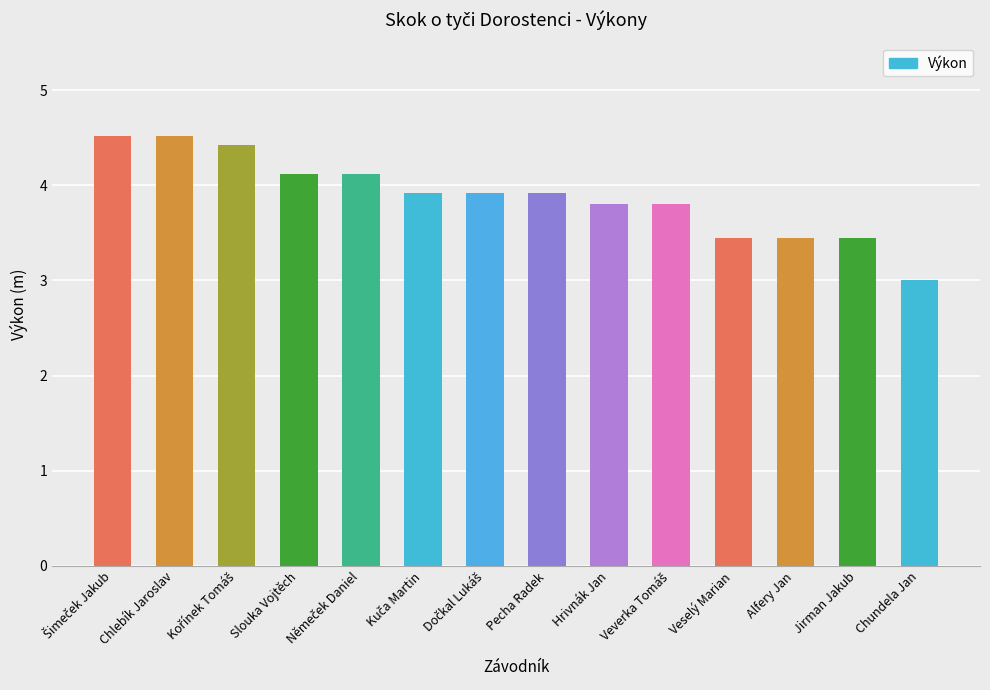

Read the value at Chundela Jan.

3.0